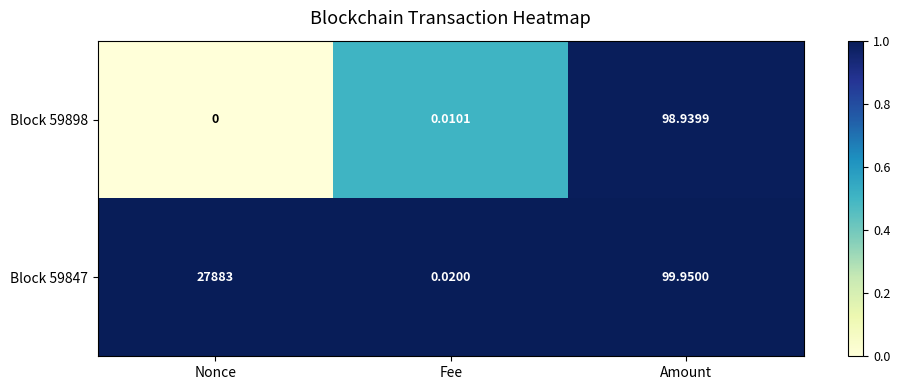

At which category is the sum across all series the highest?

Nonce